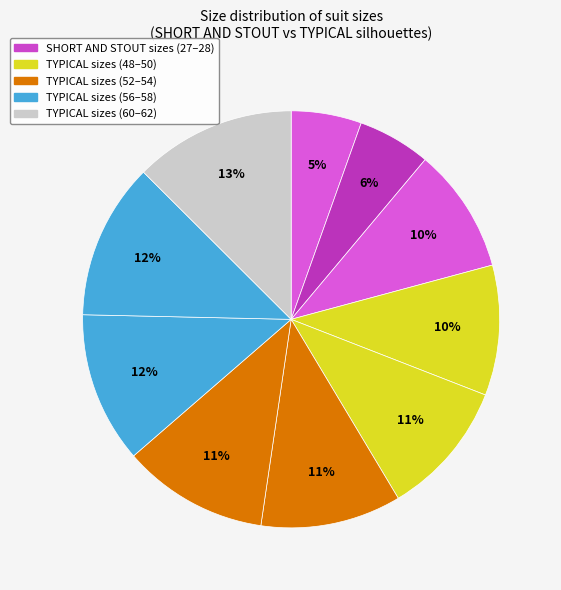

Count the number of slices in the pie.

10